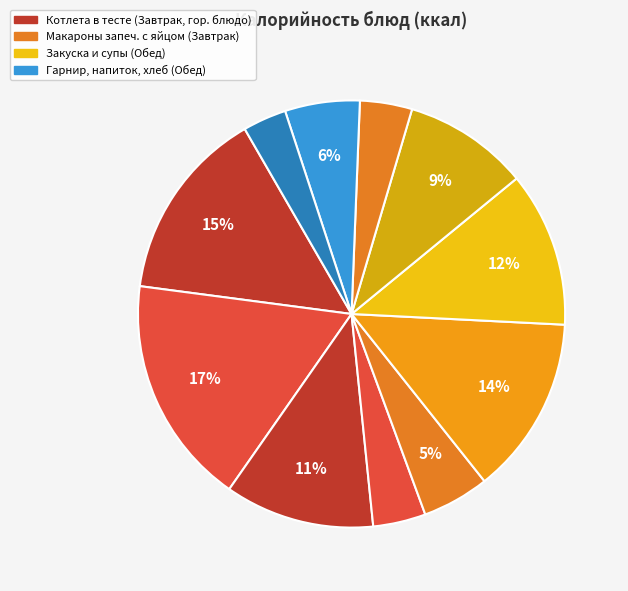

Which category has the smallest portion of the pie?

Хлеб ржаной